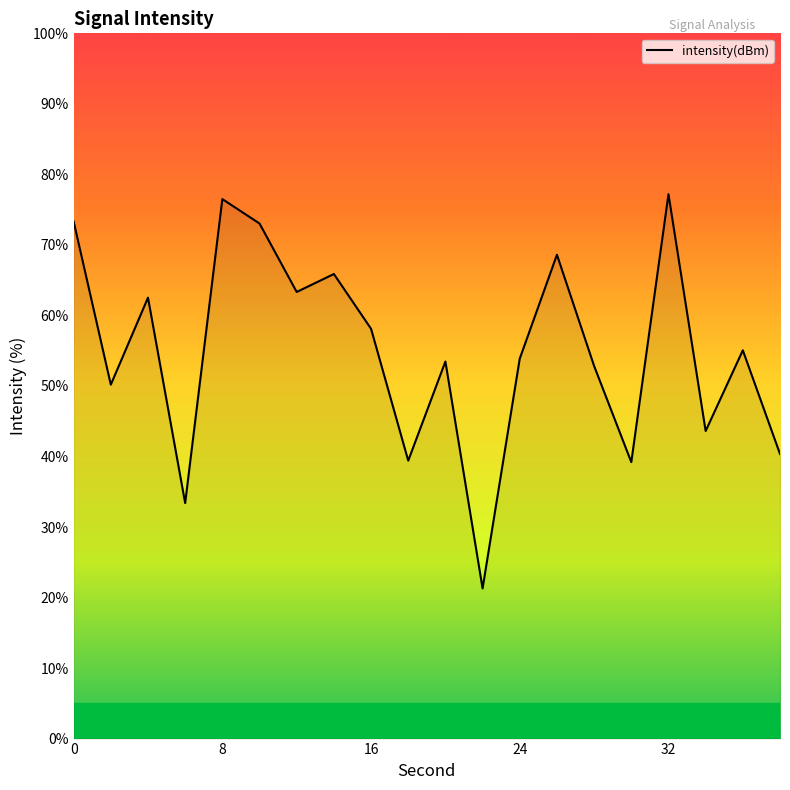

What is the smallest value displayed?

21.3